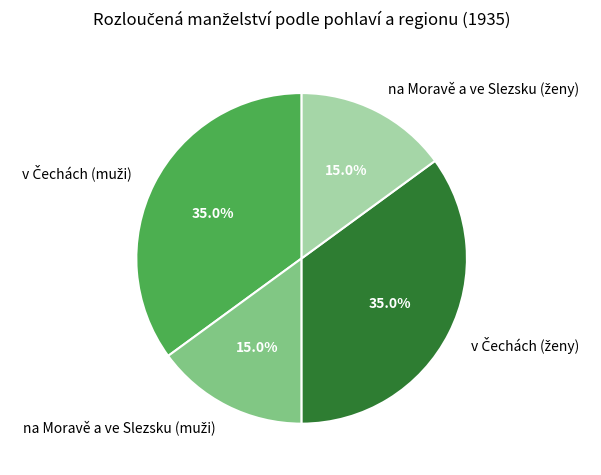

How many slices are in this pie chart?

4